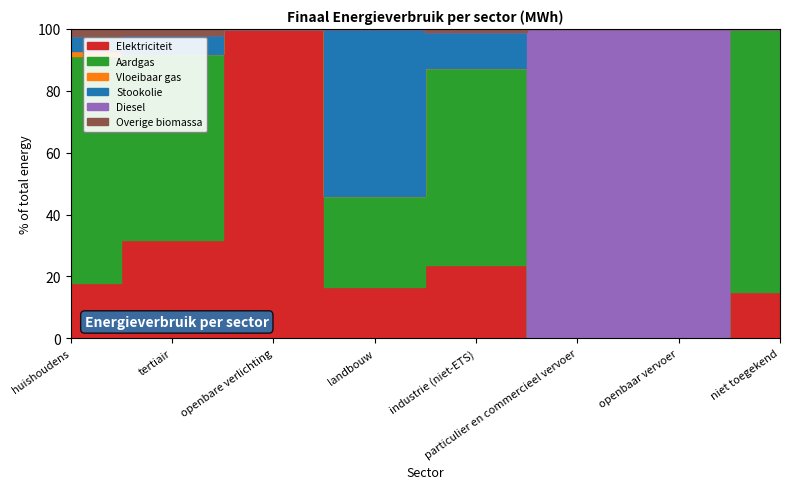

True or false: Aardgas and Overige biomassa cross at least once.

False